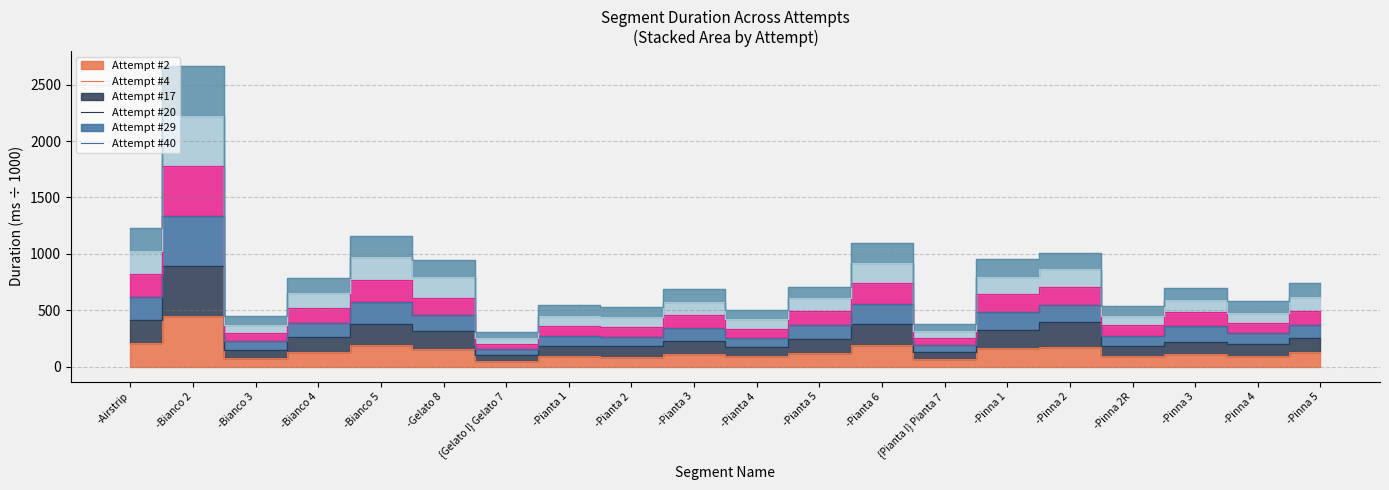

The Attempt #20 series shows 1276.3 at -Pinna 1. True or false?

False